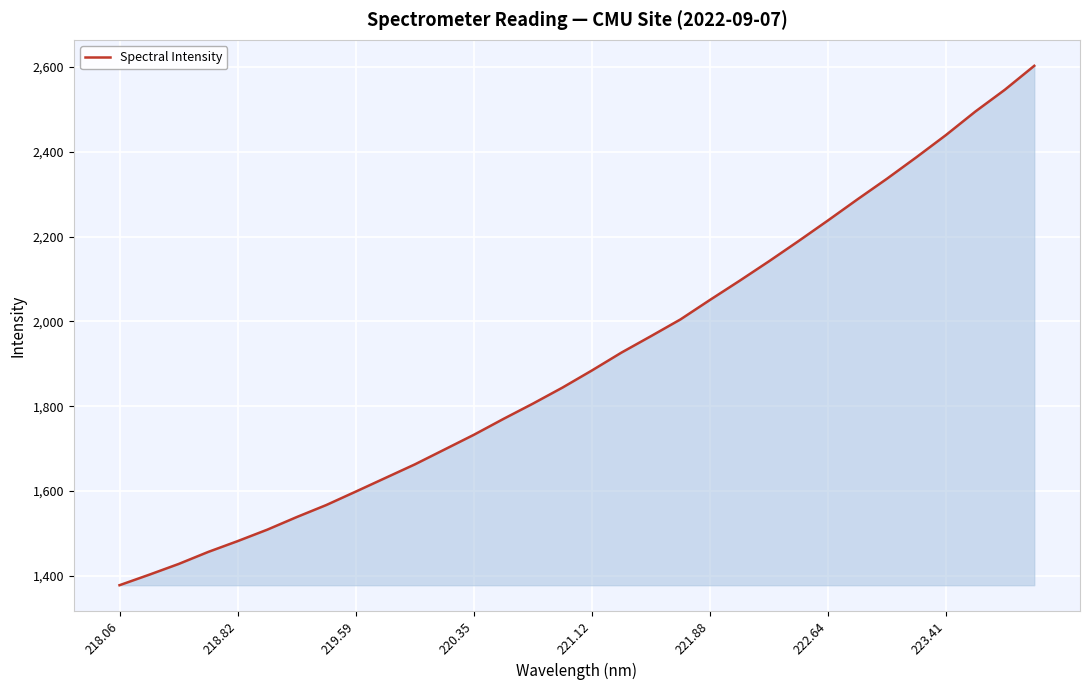

What is the minimum value shown in the chart?

1378.1